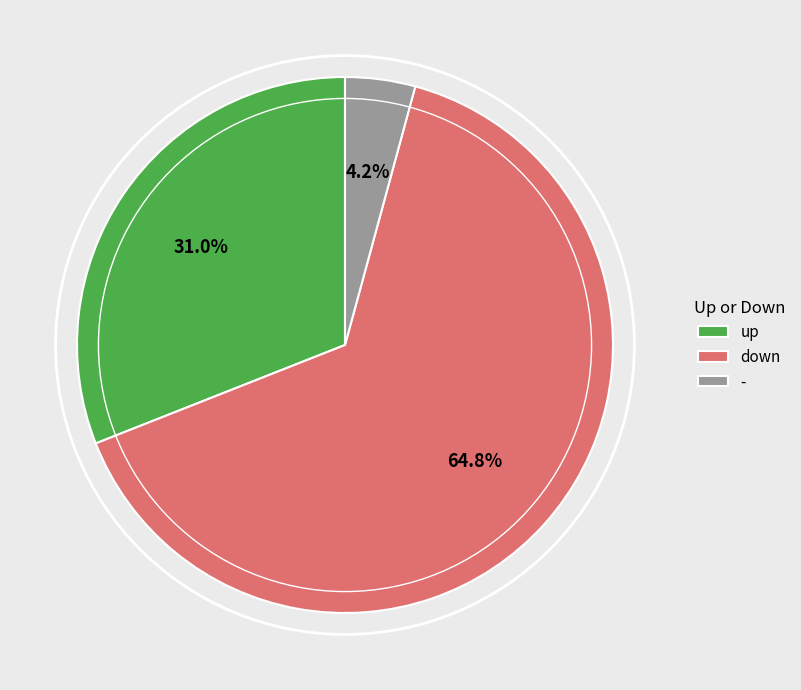

Between - and down, which is larger?

down